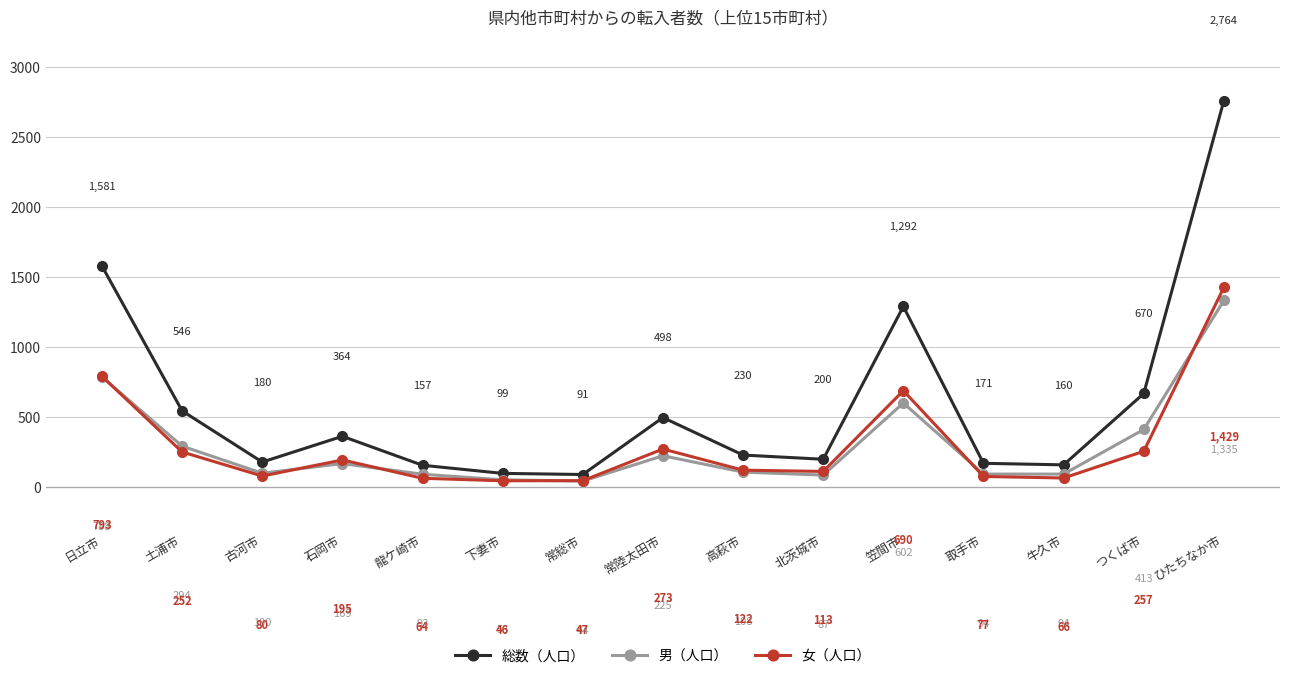

True or false: 総数（人口） and 女（人口） intersect in this chart.

False